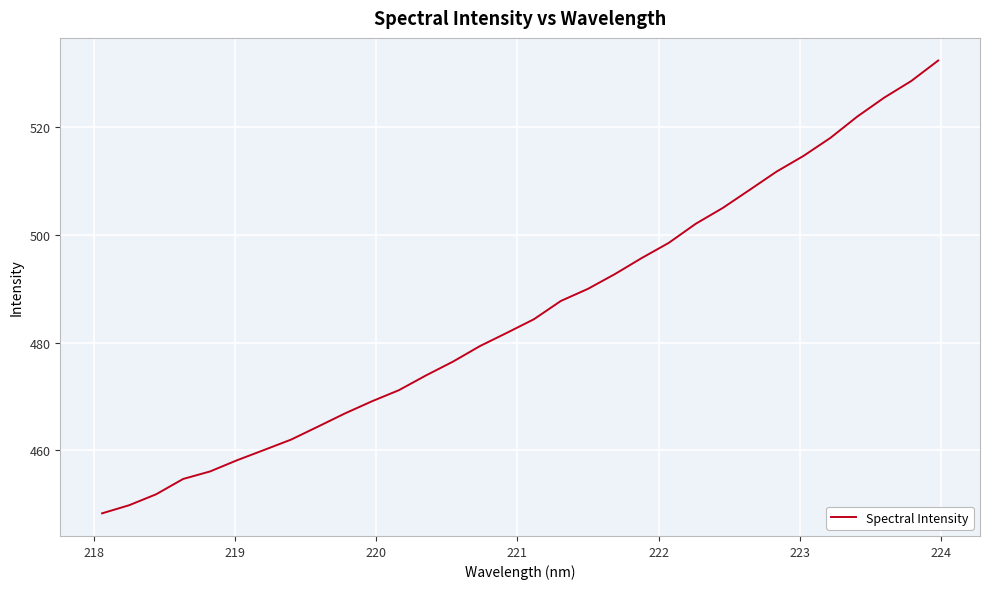

What is the difference between the maximum and minimum values?

84.2